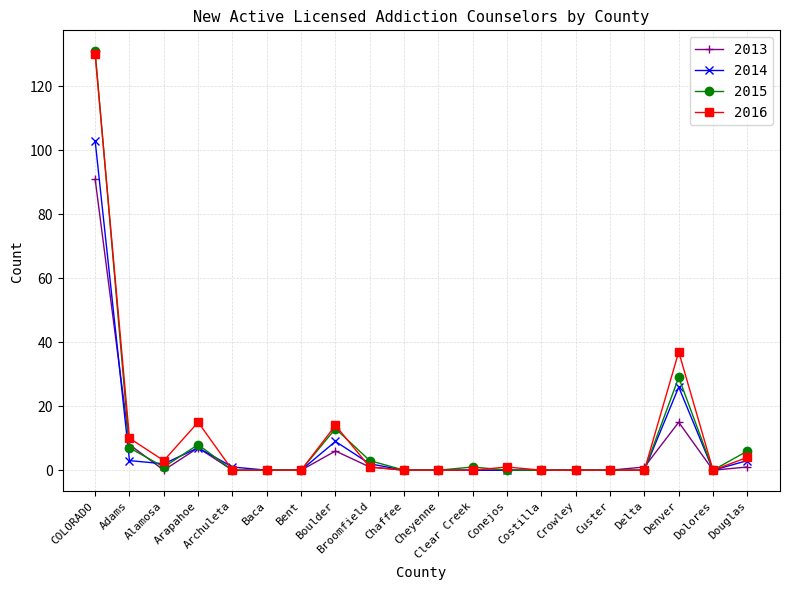

What is the highest value of the 2013 series?

91